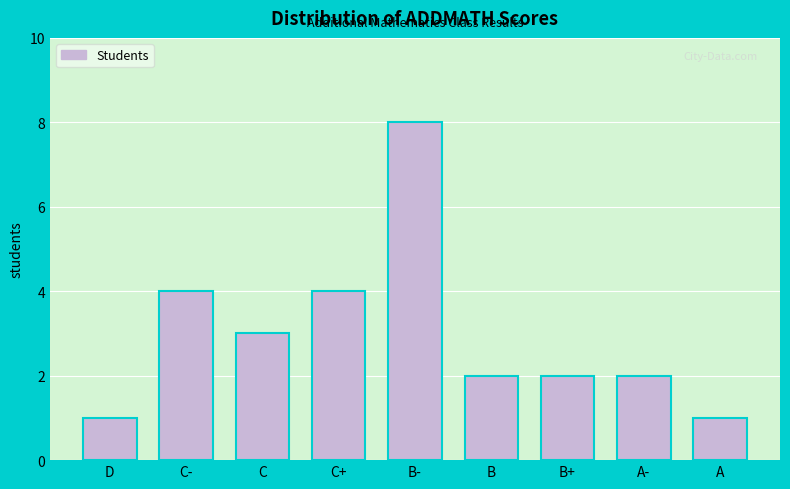

Reading right to left, extract all data points from this chart.

1	2	2	2	8	4	3	4	1